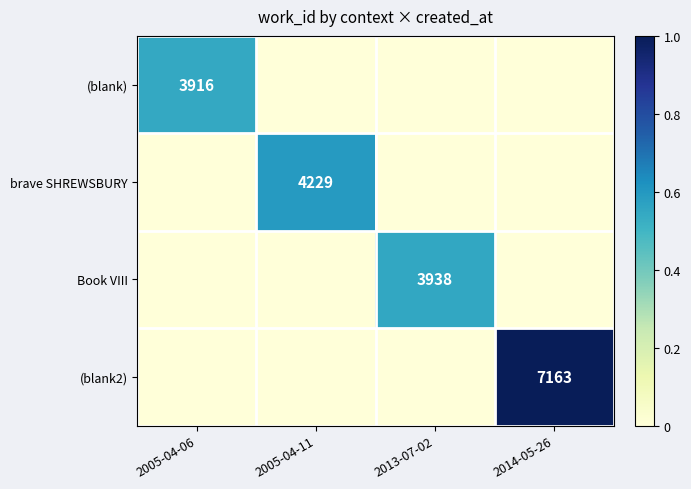

The (blank2) series shows 3717 at 2014-05-26. True or false?

False